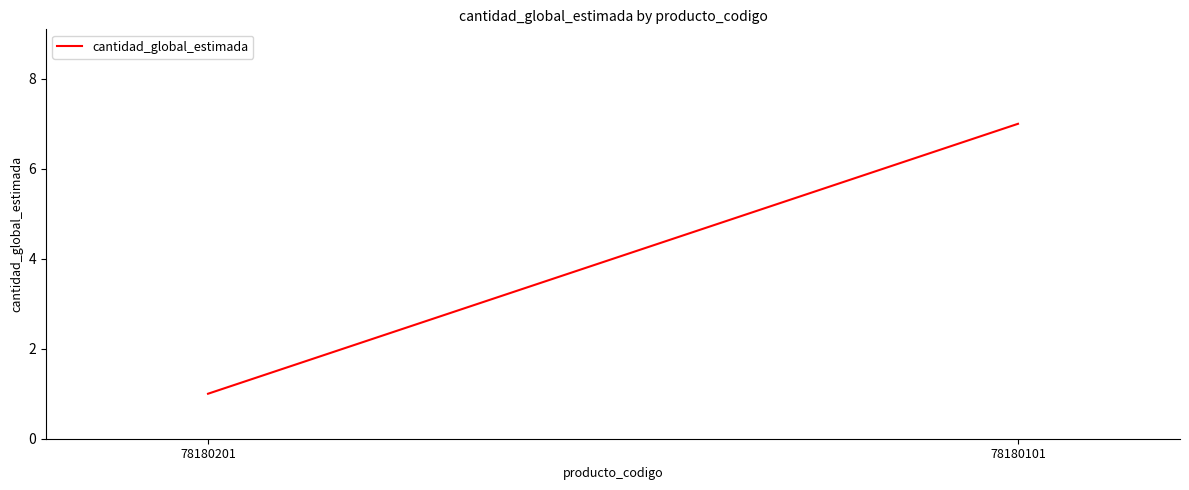

Which has a higher value, 78180201 or 78180101?

78180101